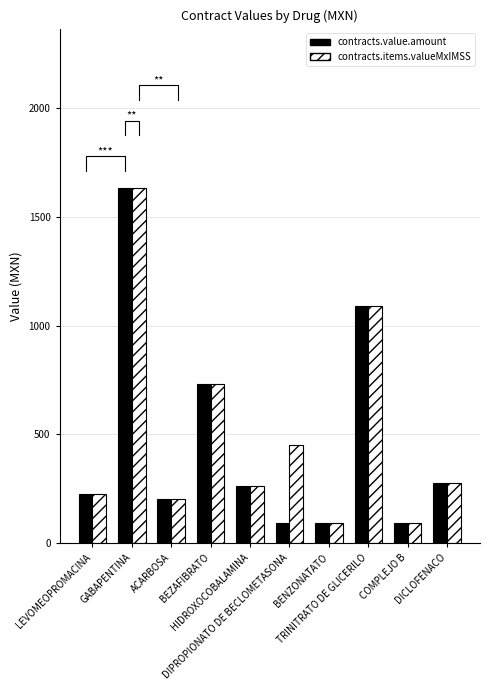

What is the sum of the contracts.items.valueMxIMSS values at TRINITRATO DE GLICERILO and HIDROXOCOBALAMINA?

1356.4